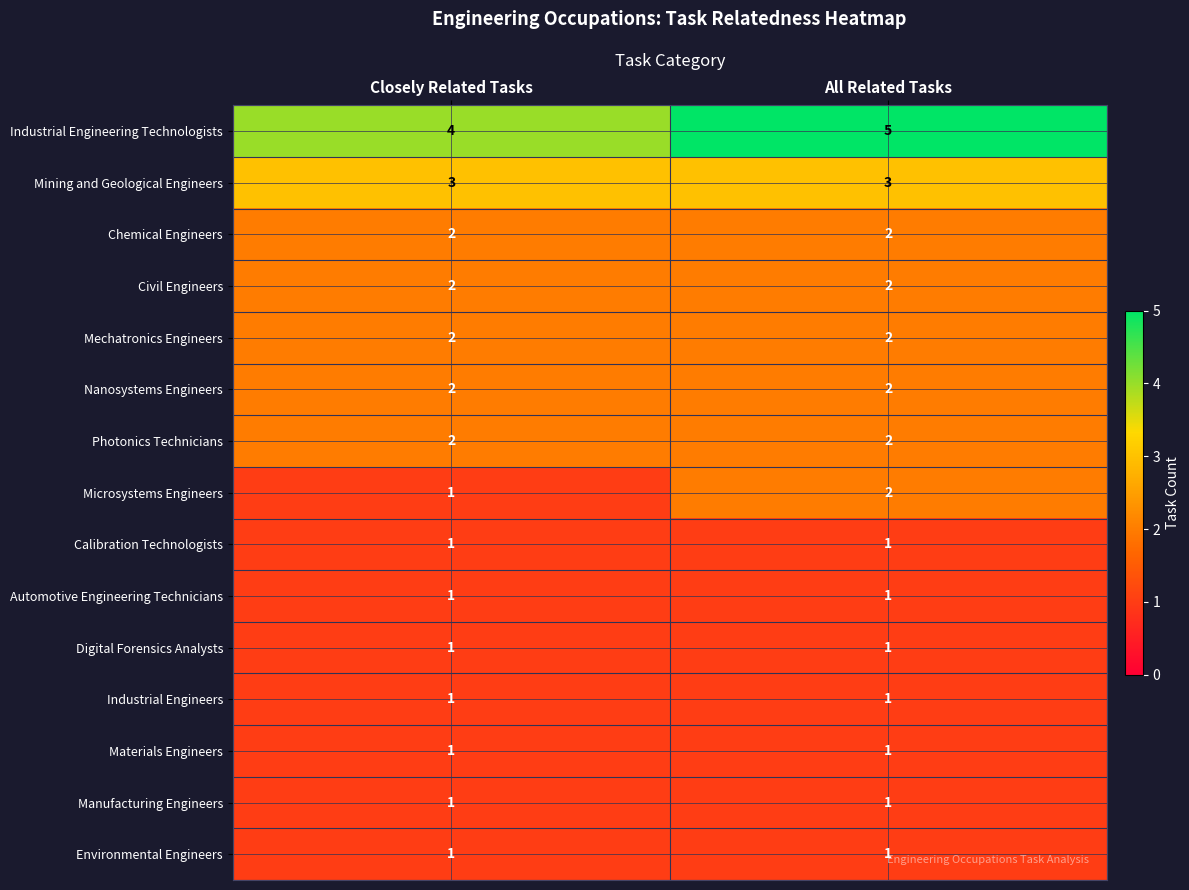

Reading left to right, list all the values displayed in this chart.

Industrial Engineering Technologists: 4	5
Mining and Geological Engineers: 3	3
Chemical Engineers: 2	2
Civil Engineers: 2	2
Mechatronics Engineers: 2	2
Nanosystems Engineers: 2	2
Photonics Technicians: 2	2
Microsystems Engineers: 1	2
Calibration Technologists: 1	1
Automotive Engineering Technicians: 1	1
Digital Forensics Analysts: 1	1
Industrial Engineers: 1	1
Materials Engineers: 1	1
Manufacturing Engineers: 1	1
Environmental Engineers: 1	1